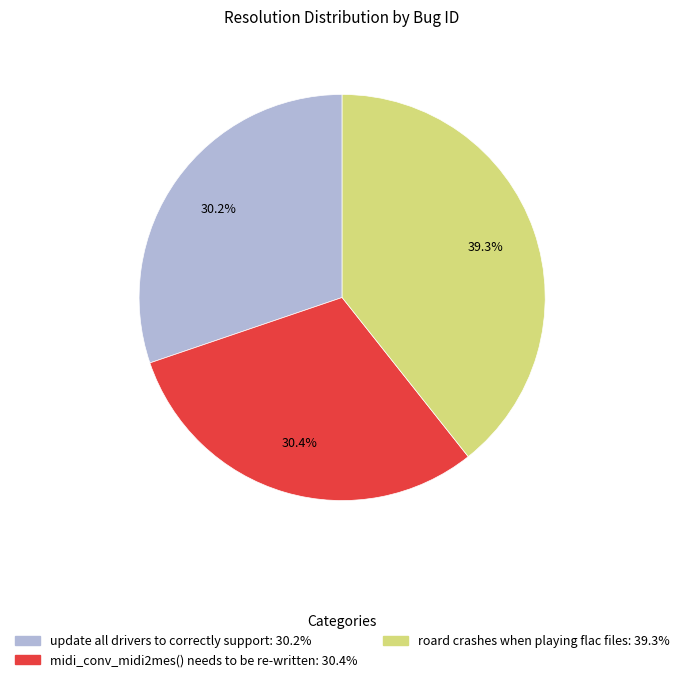

Which slice is the largest?

roard crashes when playing flac files